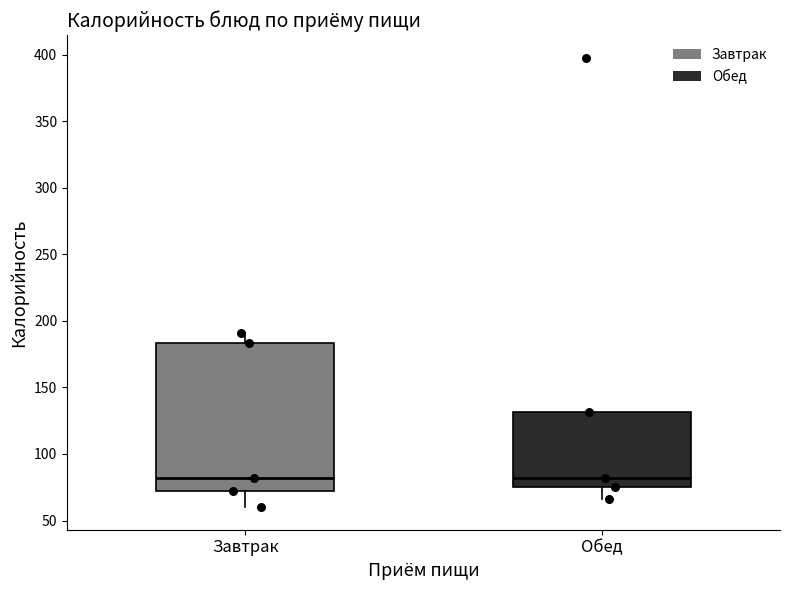

Which box is the tallest, from its lower edge to its upper edge?

Завтрак